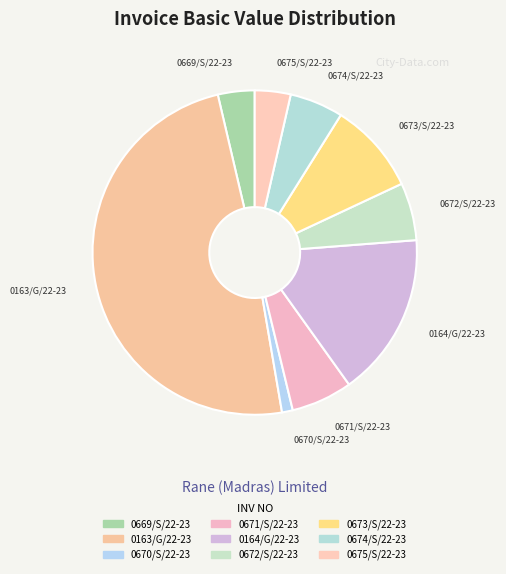

The 0673/S/22-23 slice represents 1% of the pie. True or false?

False